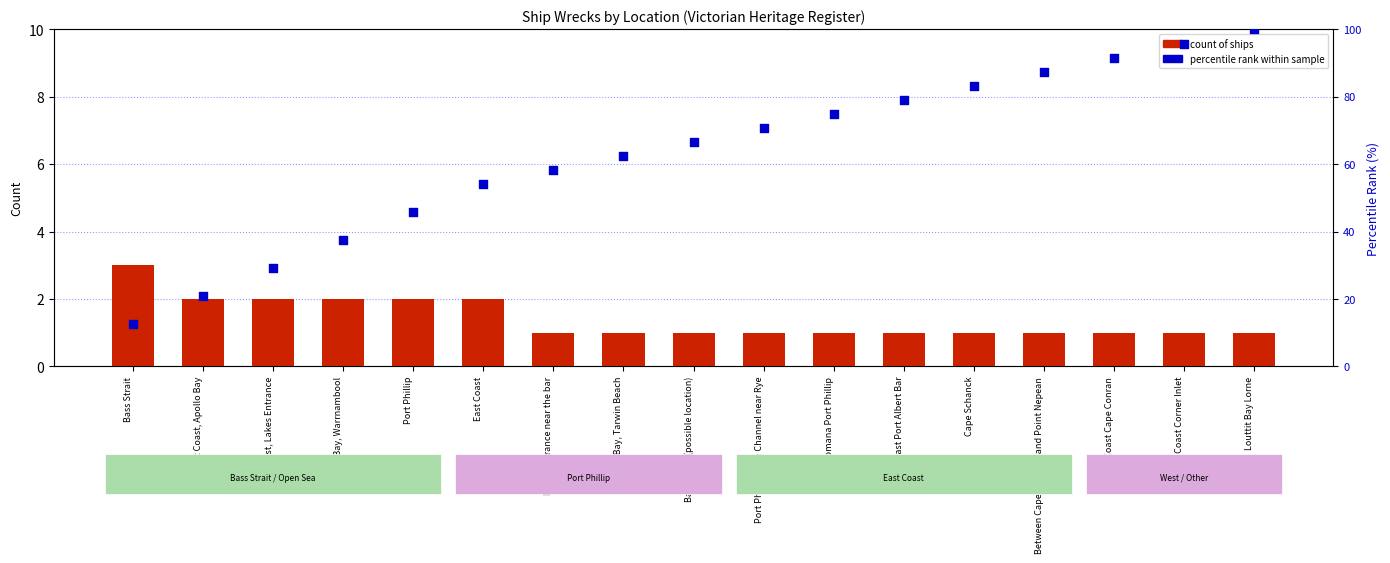

At how many categories does at least one series exceed 73?

7